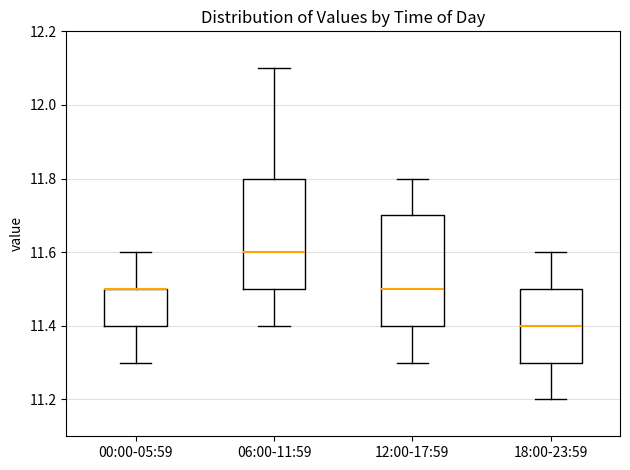

Reading left to right, read every box against the y-axis: the position of its median line, the range the box covers, and the ends of its whiskers. The values are not printed on the chart, so give them approximately, as read against the axis.

00:00-05:59: median 11.5 (drawn on the box's upper edge), box 11.4 to 11.5, whiskers 11.3 to 11.6
06:00-11:59: median 11.6, box 11.5 to 11.8, whiskers 11.4 to 12.1
12:00-17:59: median 11.5, box 11.4 to 11.7, whiskers 11.3 to 11.8
18:00-23:59: median 11.4, box 11.3 to 11.5, whiskers 11.2 to 11.6